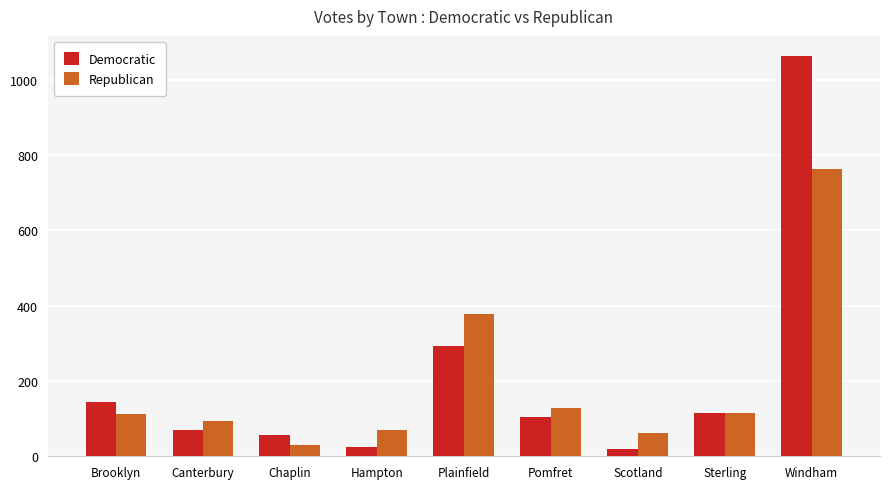

Rank the series by their maximum value, from lowest to highest.

Republican, Democratic